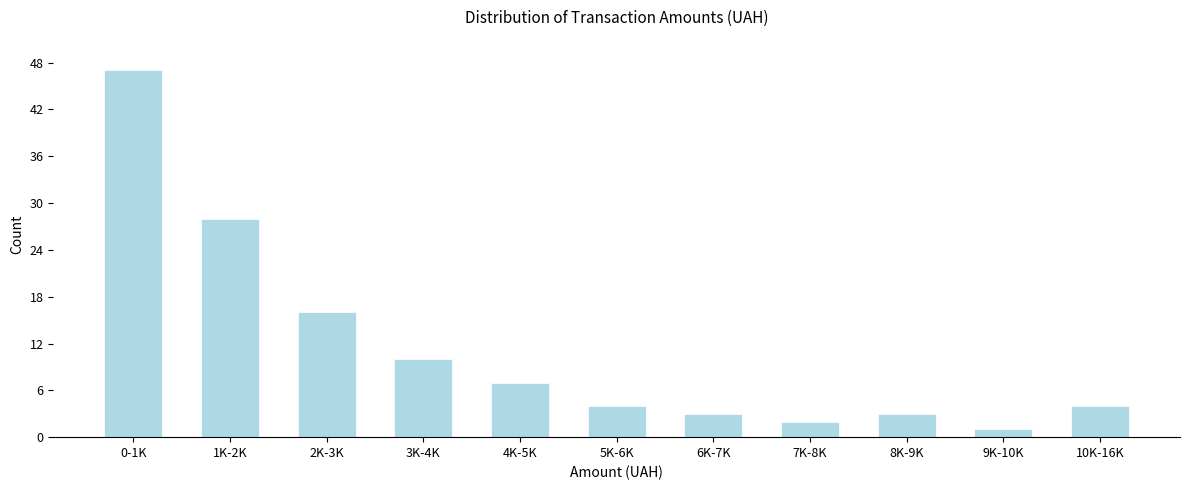

Reading left to right, list all the values displayed in this chart.

0-1K=47	1K-2K=28	2K-3K=16	3K-4K=10	4K-5K=7	5K-6K=4	6K-7K=3	7K-8K=2	8K-9K=3	9K-10K=1	10K-16K=4